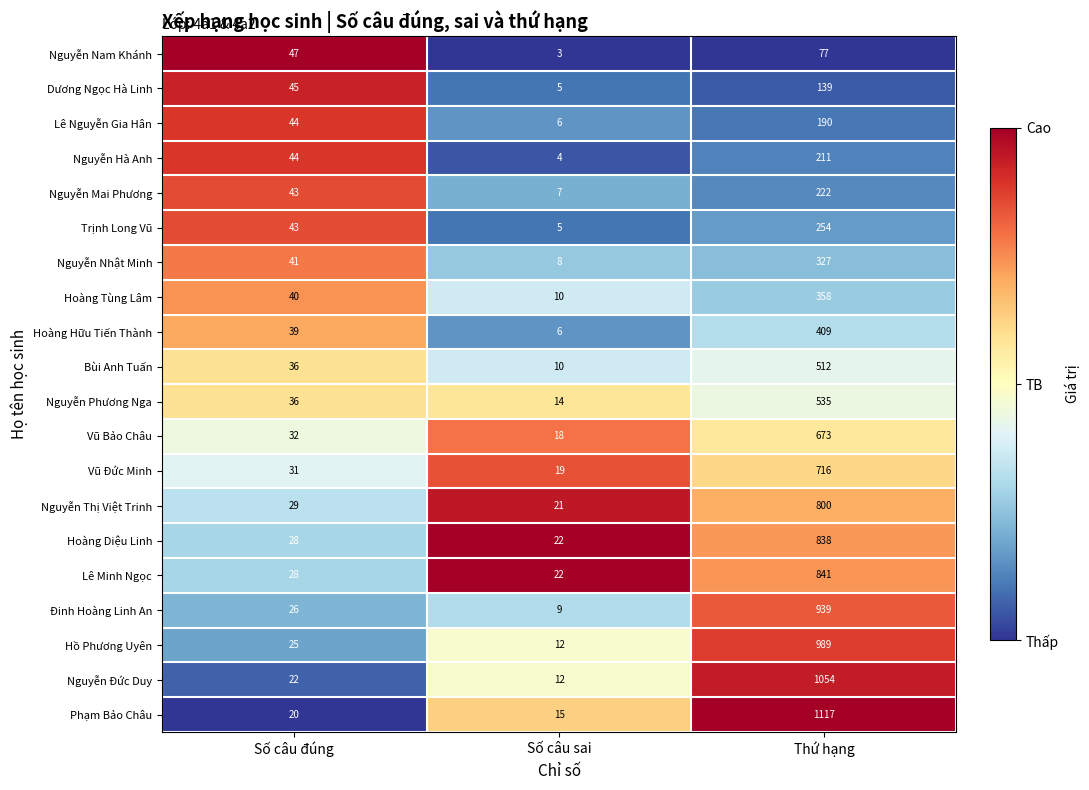

The Nguyễn Thị Việt Trinh series shows 16 at Số câu đúng. True or false?

False